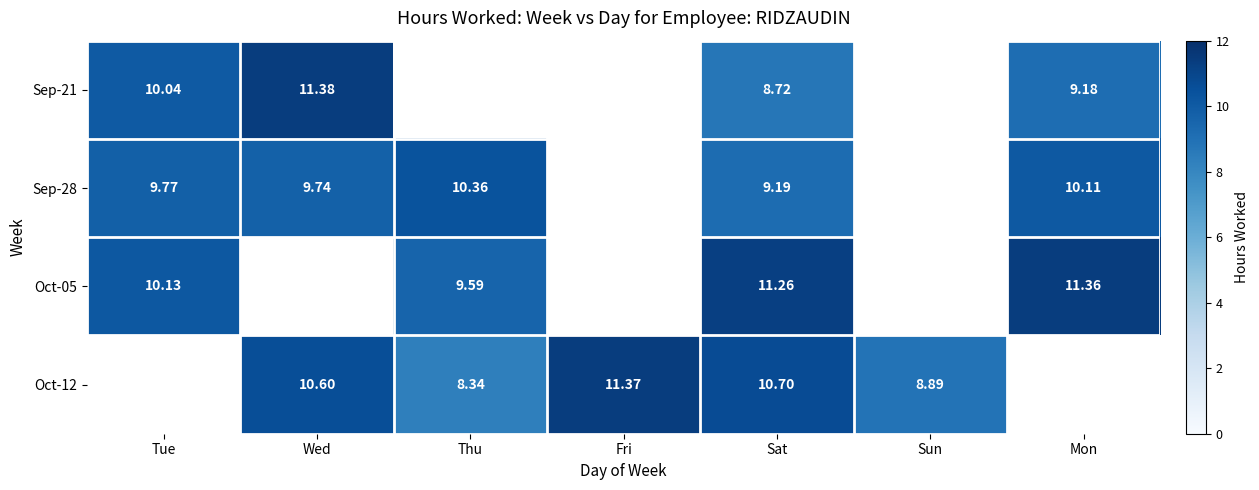

Is the value of Sep-21 at Sat greater than the value of Sep-28 at Mon?

No